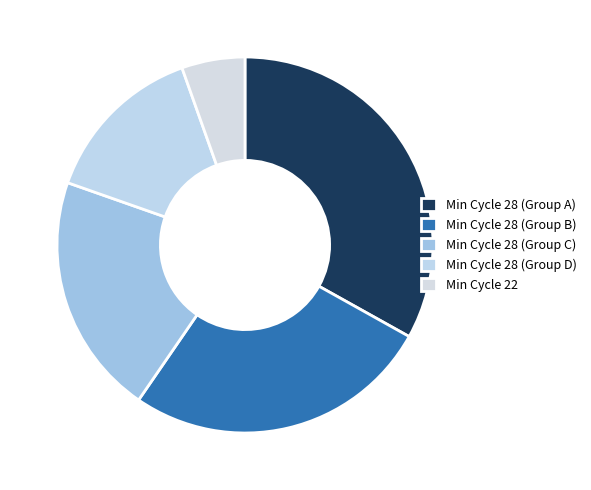

How many segments does this pie chart have?

5